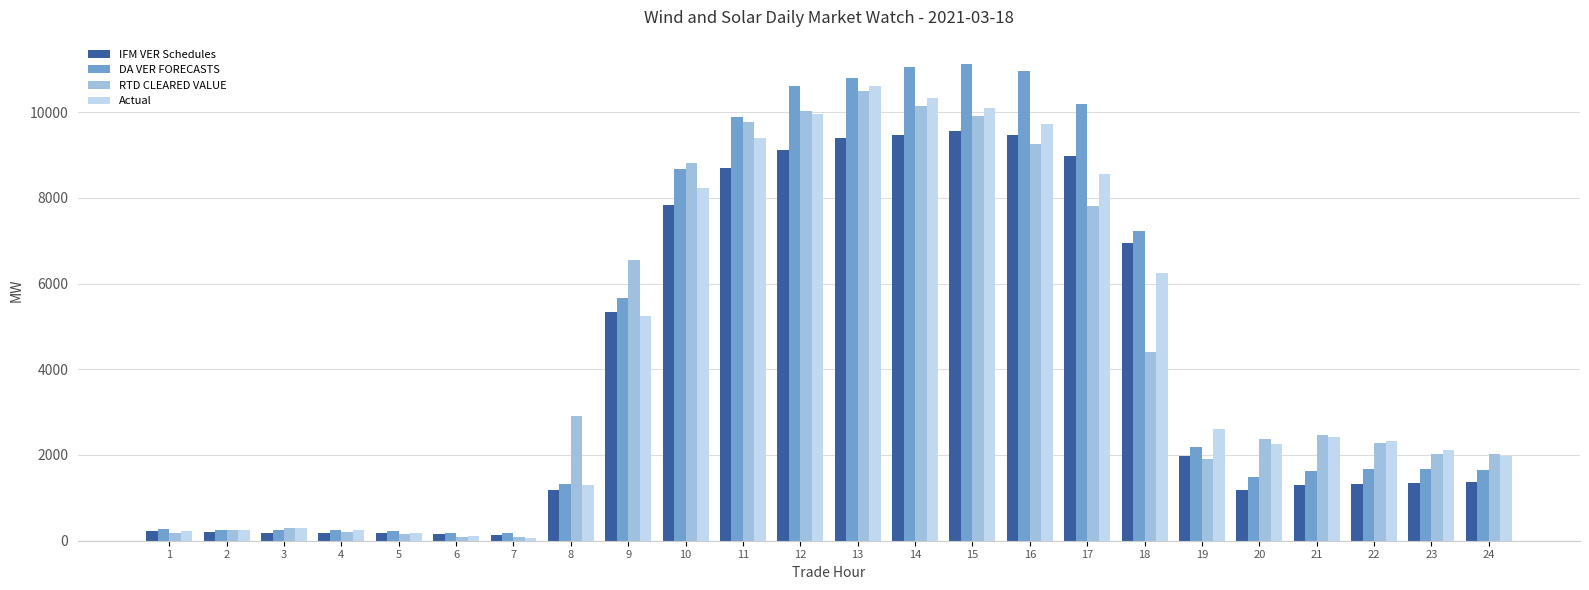

The value of Actual at 15 is 6637.9. True or false?

False